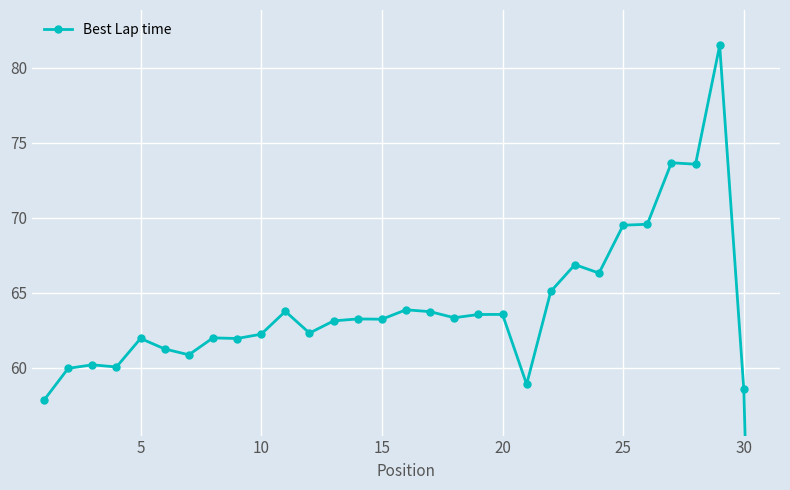

Between 5 and 15, which is larger?

15